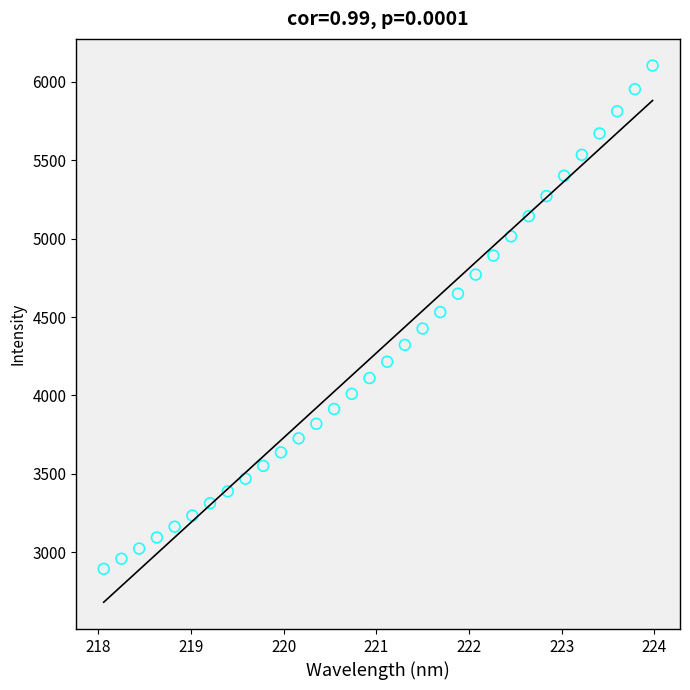

What is the range of X values (max minus min)?

5.9